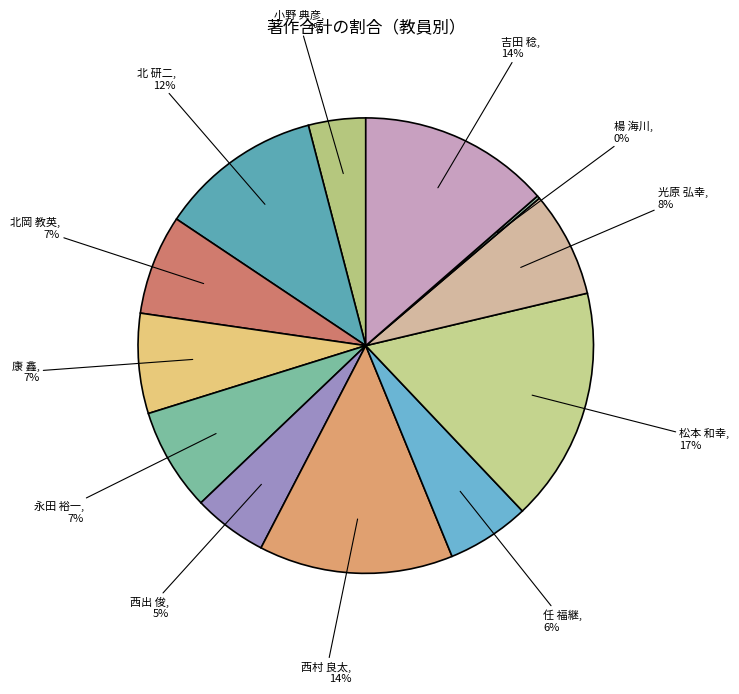

Which slice is the largest?

松本 和幸